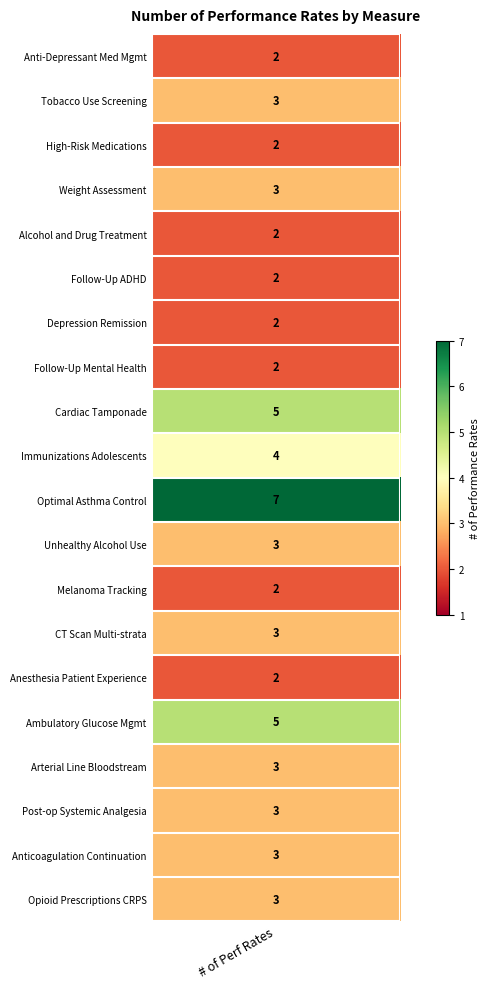

Is it true that the value at 15 is 5?

True